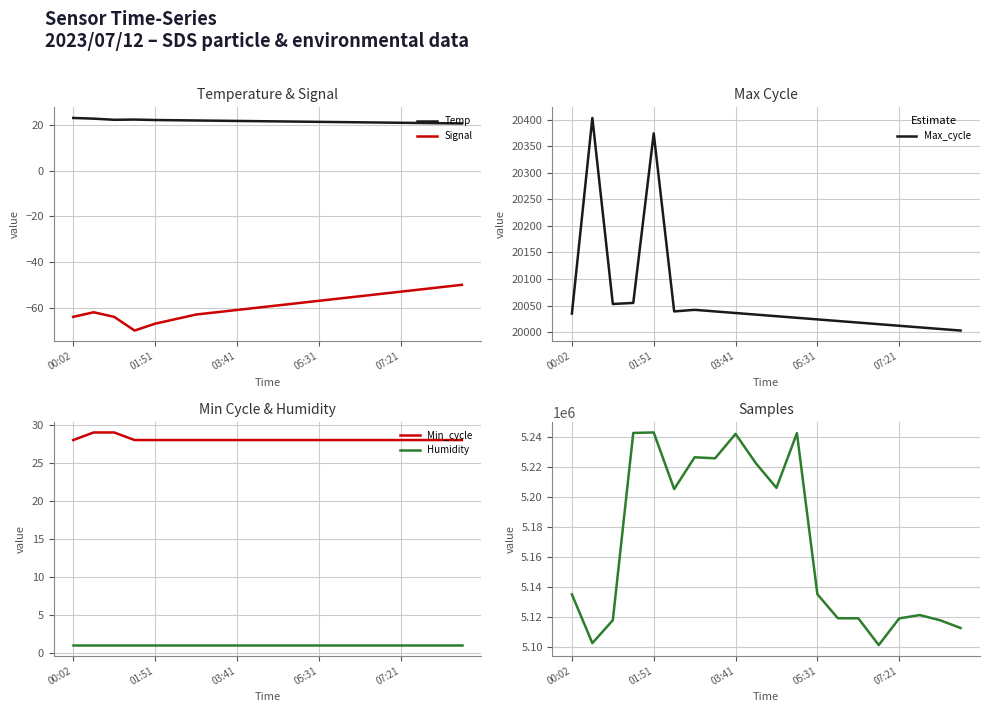

Is this an area chart (filled region under the line)?

No